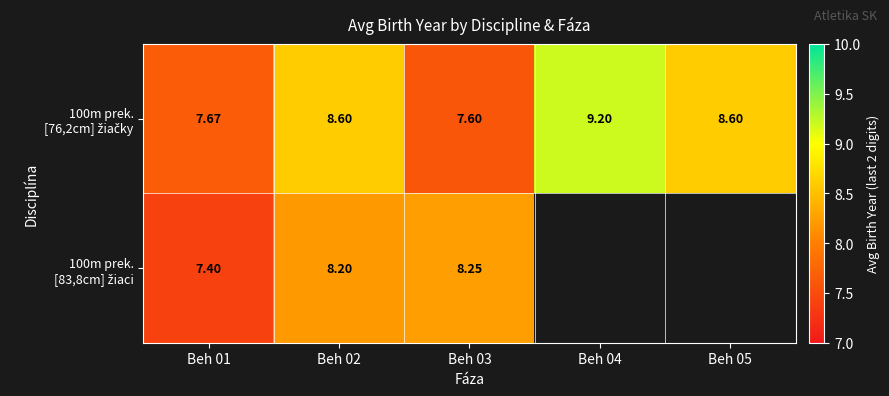

At which category does the chart reach its minimum across all series?

Beh 01